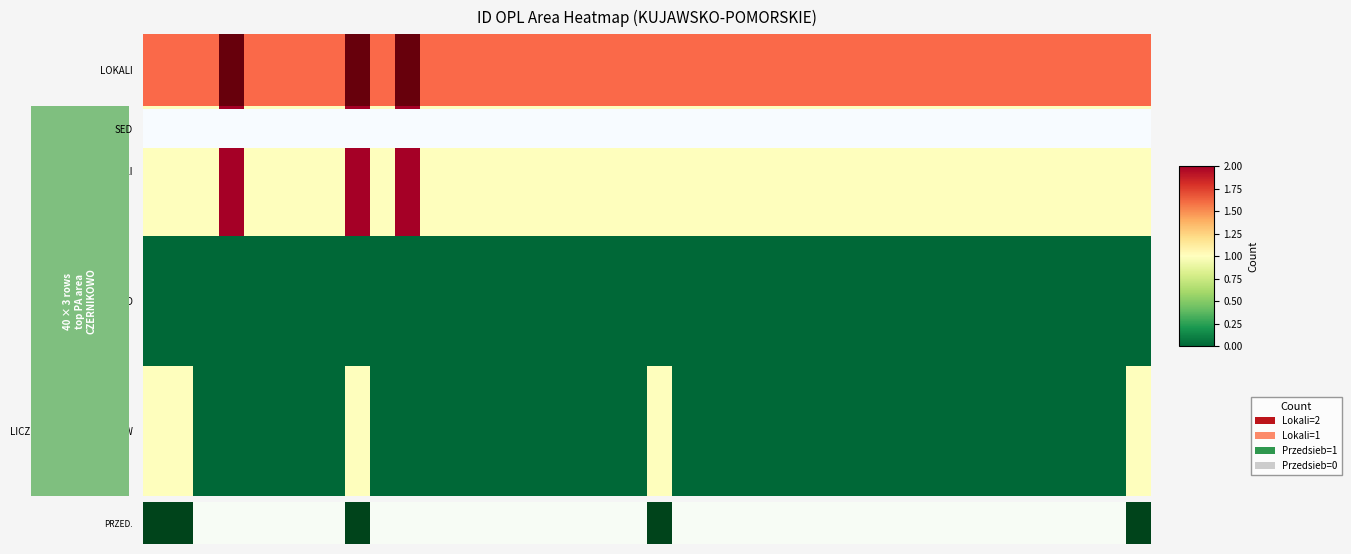

How many distinct data groups are displayed?

3